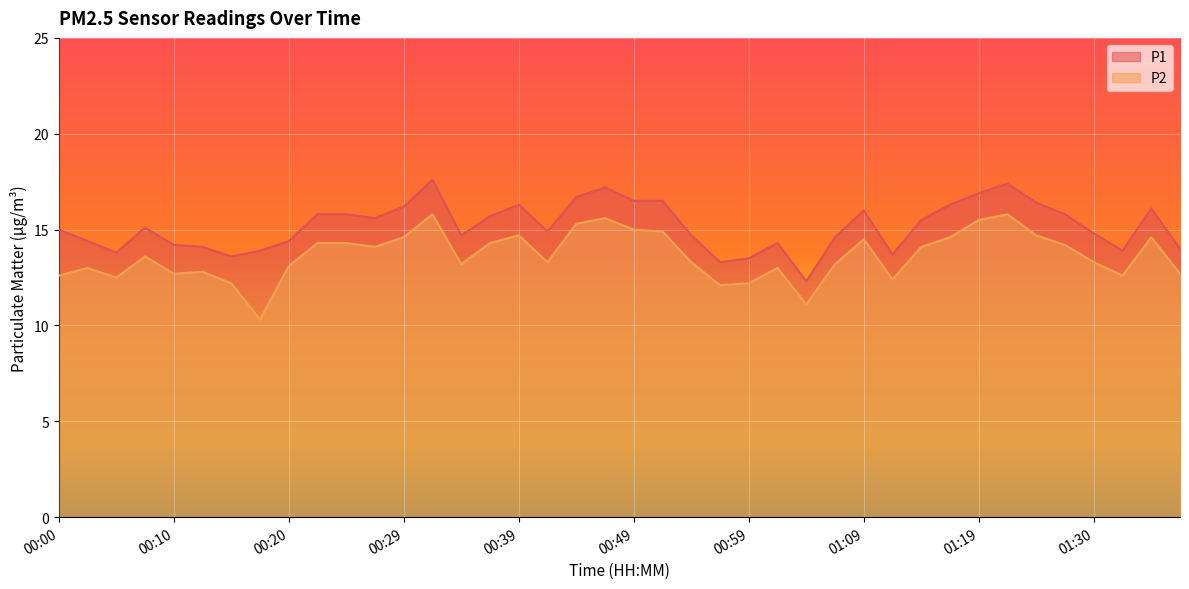

How many lines are shown in the chart?

2